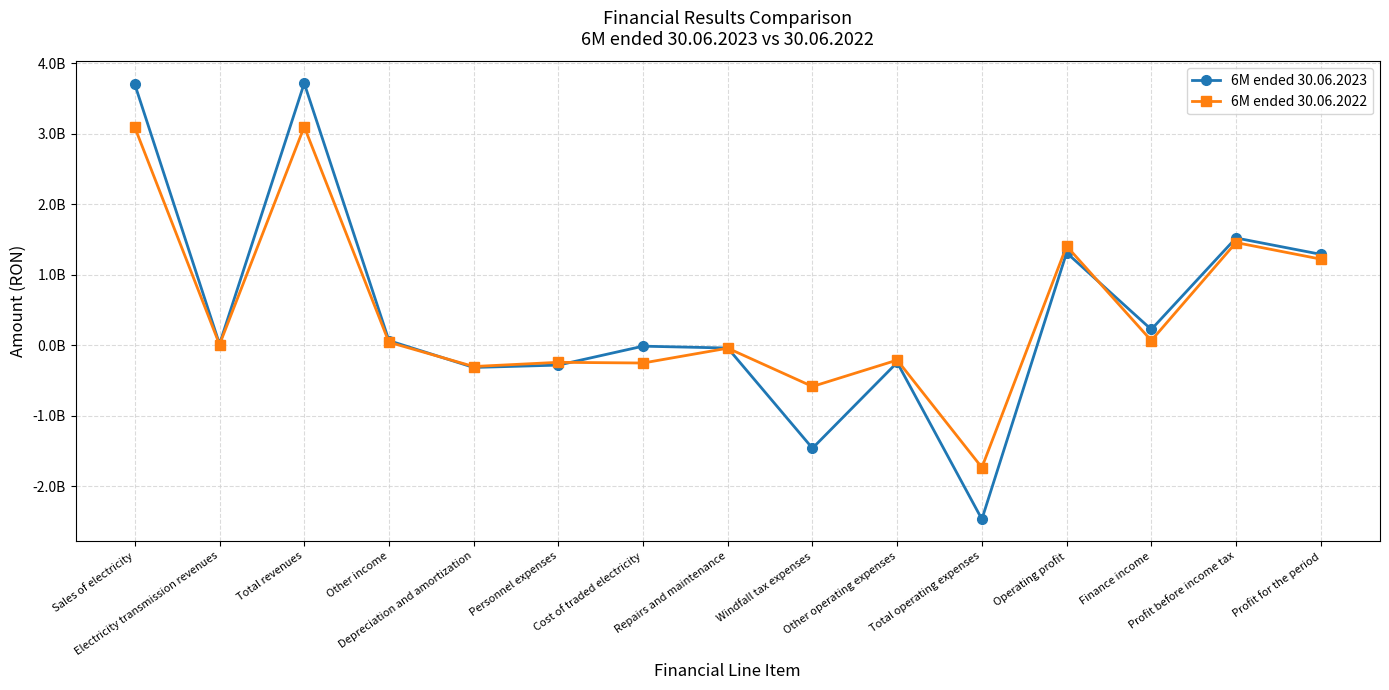

What is the label of the 11th point from the left?

Total operating expenses